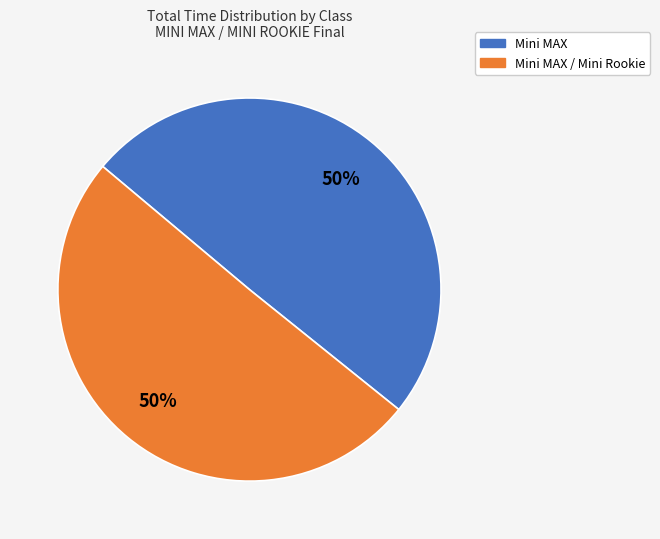

To the nearest percent, what is the average slice percentage?

50%